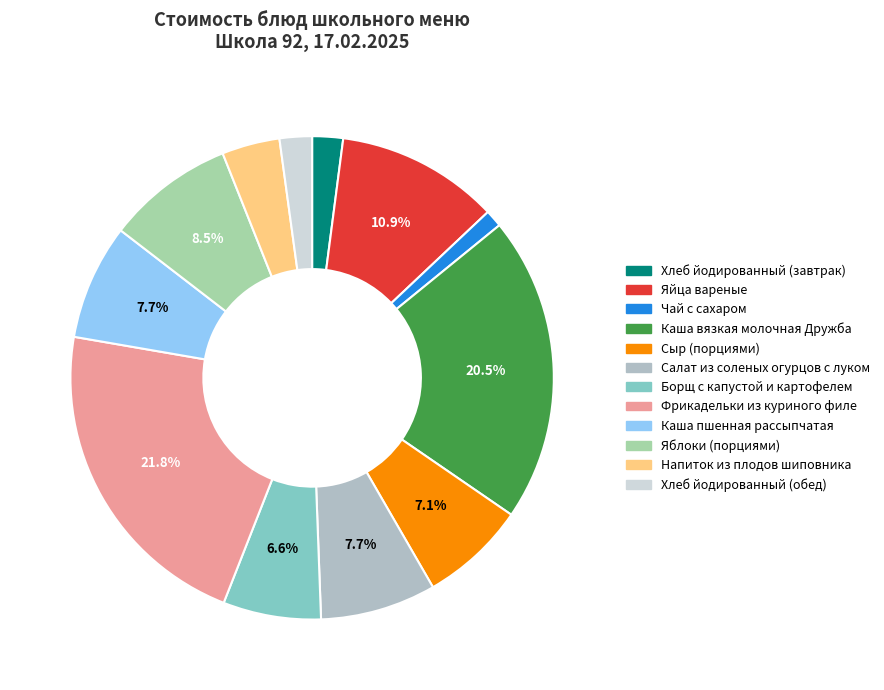

What is the largest slice in the pie chart?

Фрикадельки из куриного филе